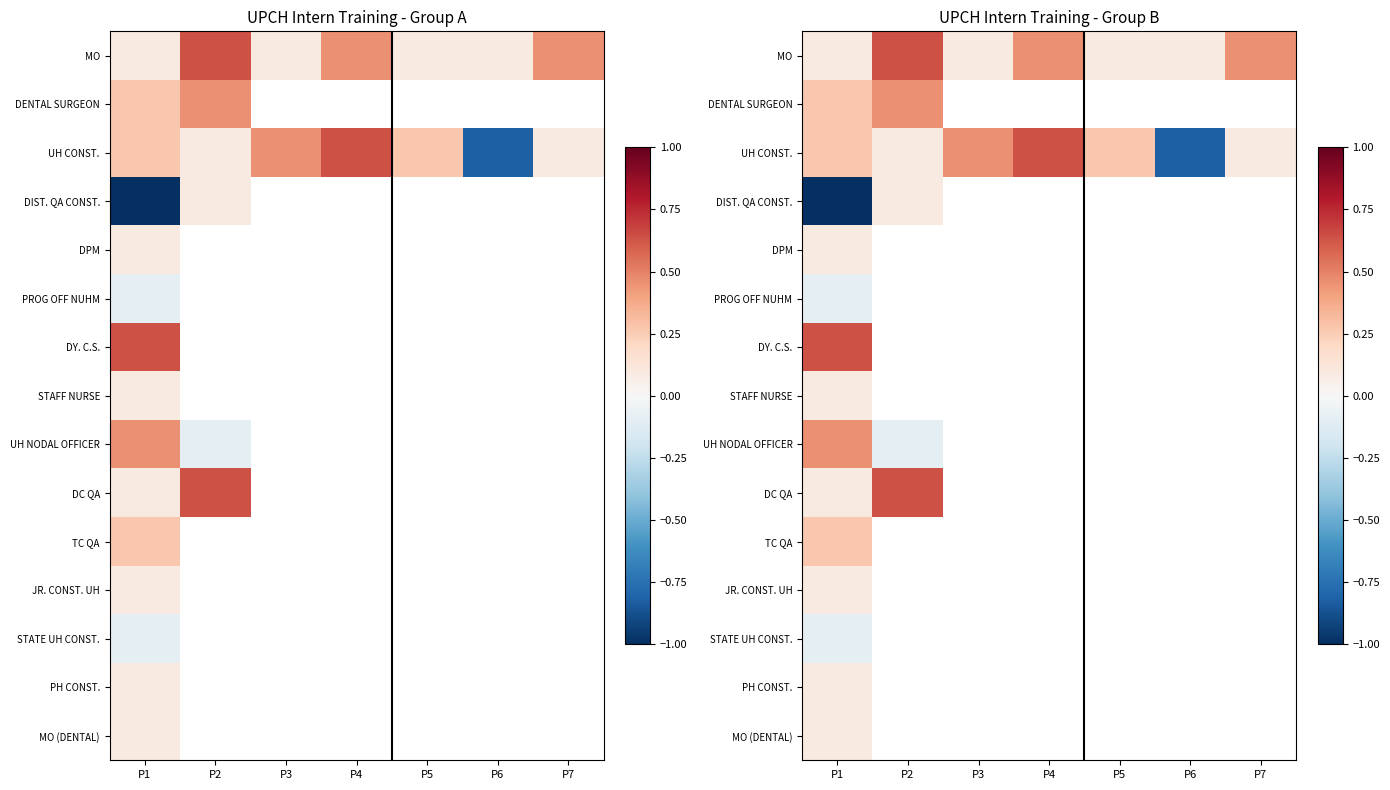

Is the value of TC QA at P1 greater than the value of DY. C.S. at P4?

No